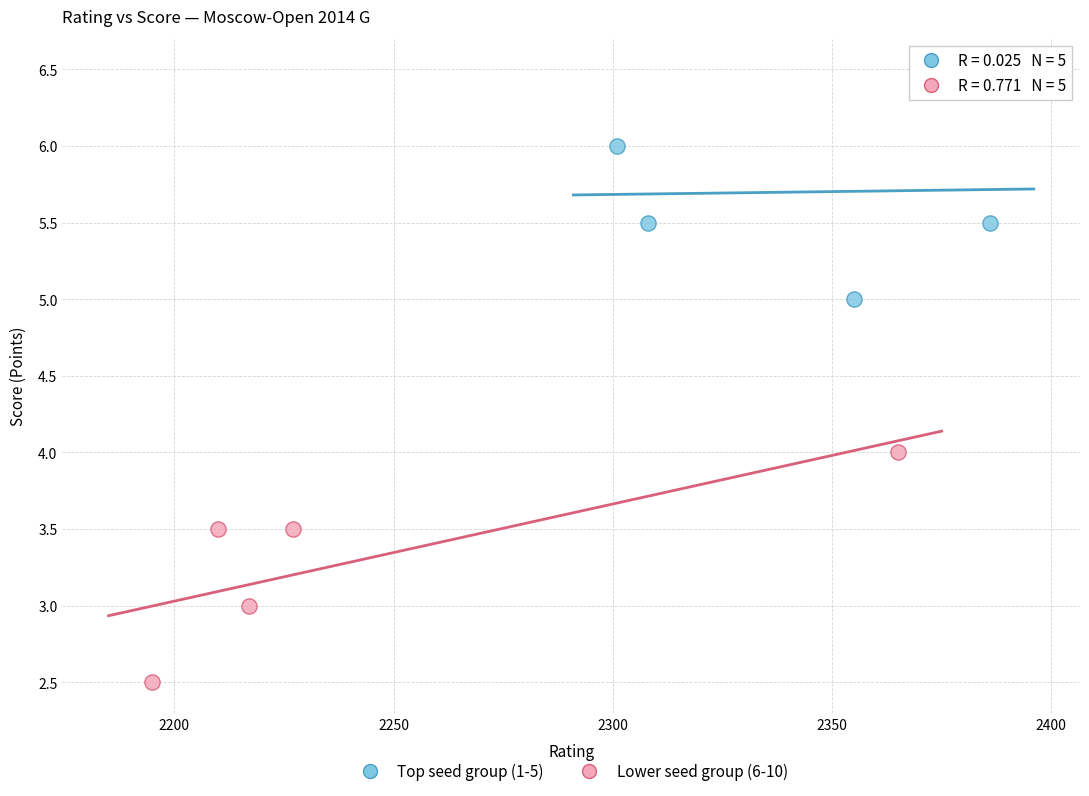

Which series contains the highest Y value?

Top seed group (1-5)